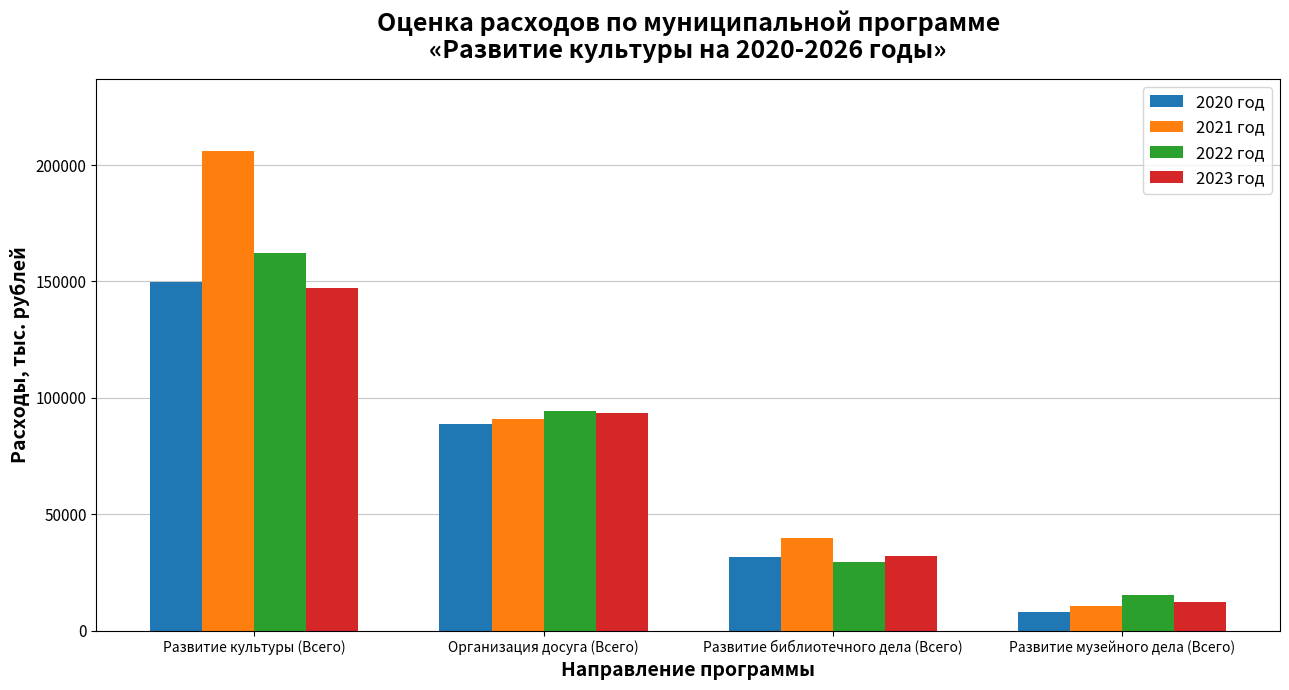

Between Организация досуга (Всего) and Развитие библиотечного дела (Всего), which series saw the biggest shift?

2022 год